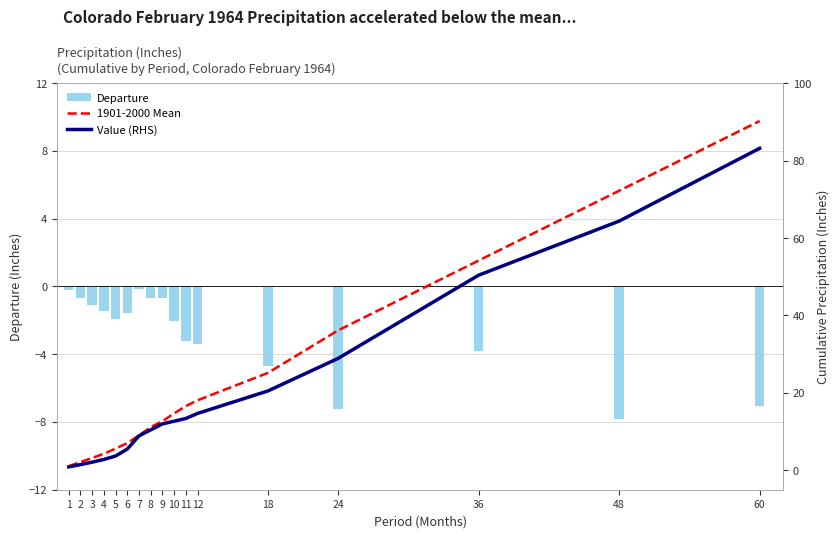

Which category has the lowest value in the Departure series?

48